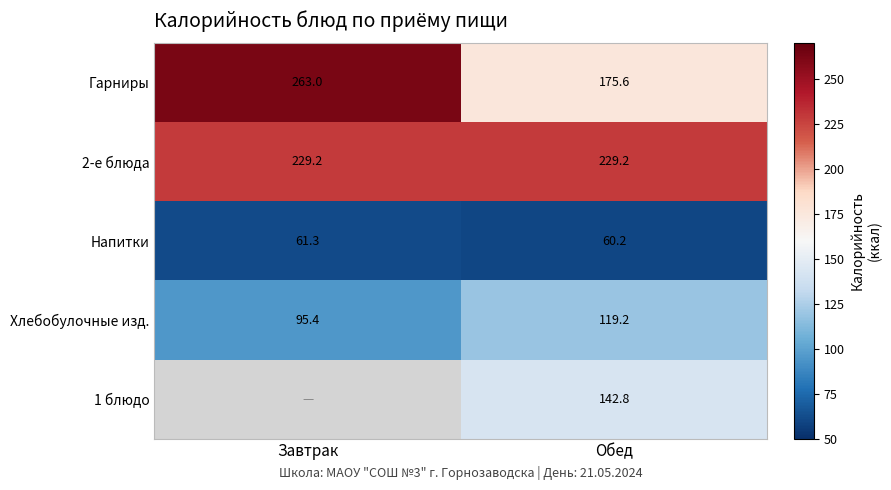

Rank the categories by Гарниры value from highest to lowest.

Завтрак, Обед